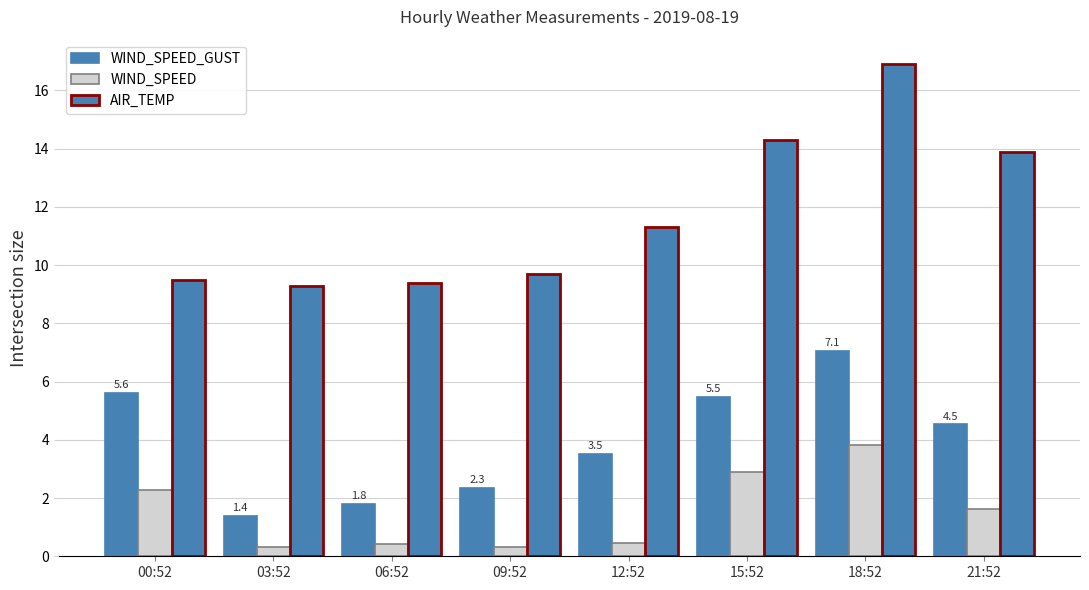

How many data points in WIND_SPEED_GUST are less than 4?

4